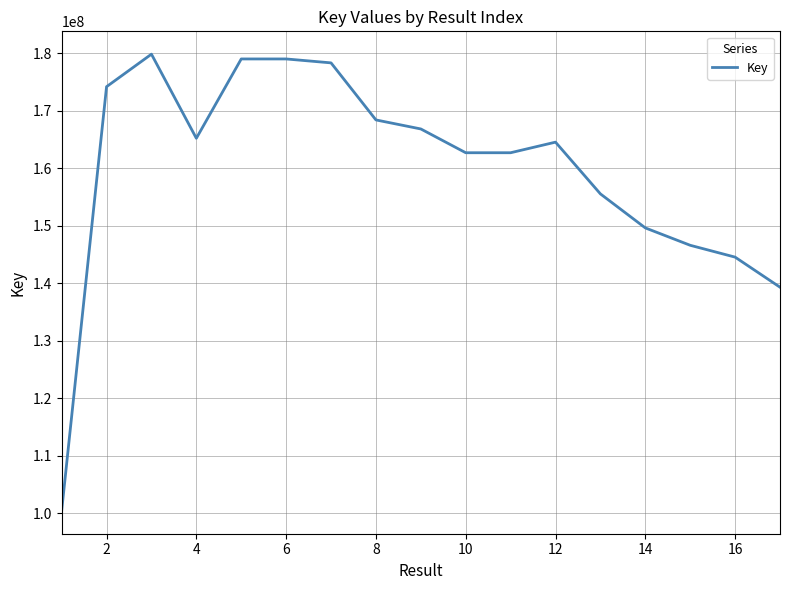

What is the difference between the maximum and minimum values?

79434720